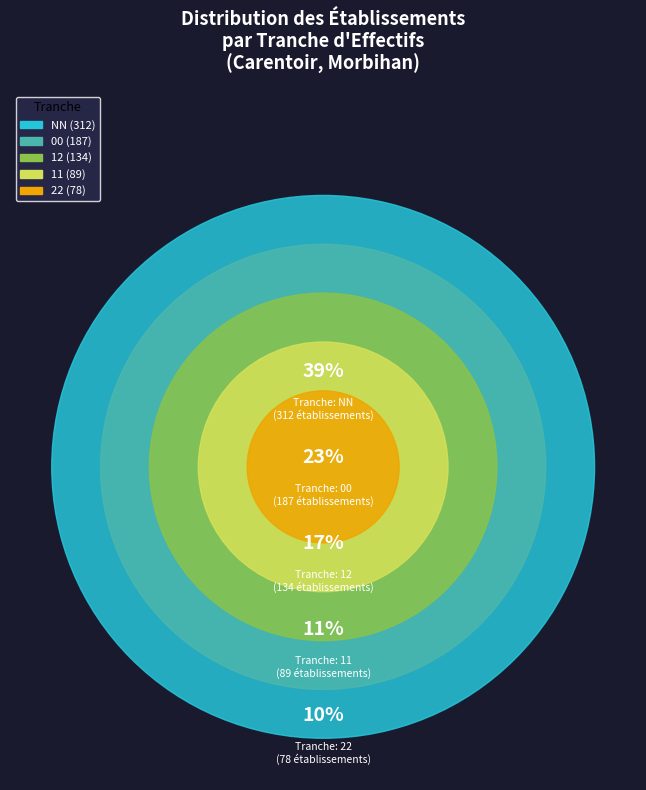

Is there a majority slice in this chart?

No